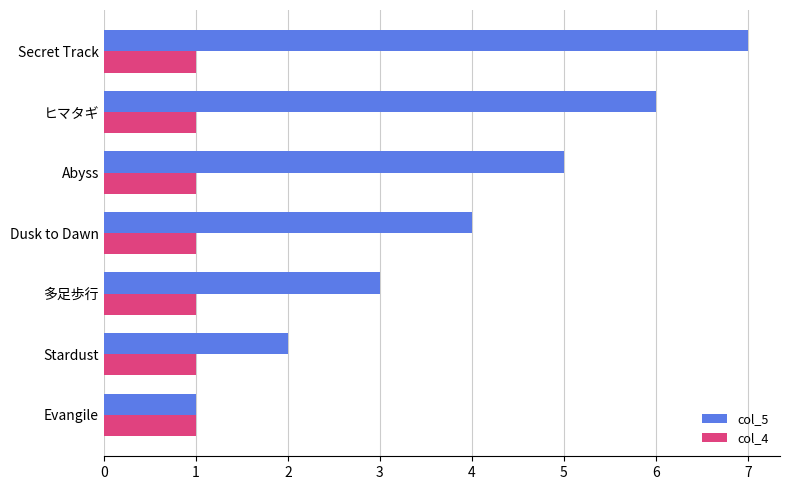

True or false: col_5 has a value of 2 at ヒマタギ.

False